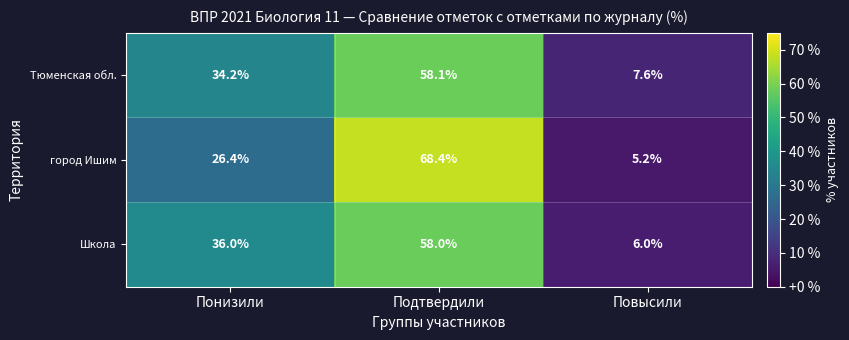

Reading left to right, list all the values displayed in this chart.

Тюменская обл.: Понизили=34.2	Подтвердили=58.1	Повысили=7.6
город Ишим: Понизили=26.4	Подтвердили=68.4	Повысили=5.2
Школа: Понизили=36.0	Подтвердили=58.0	Повысили=6.0